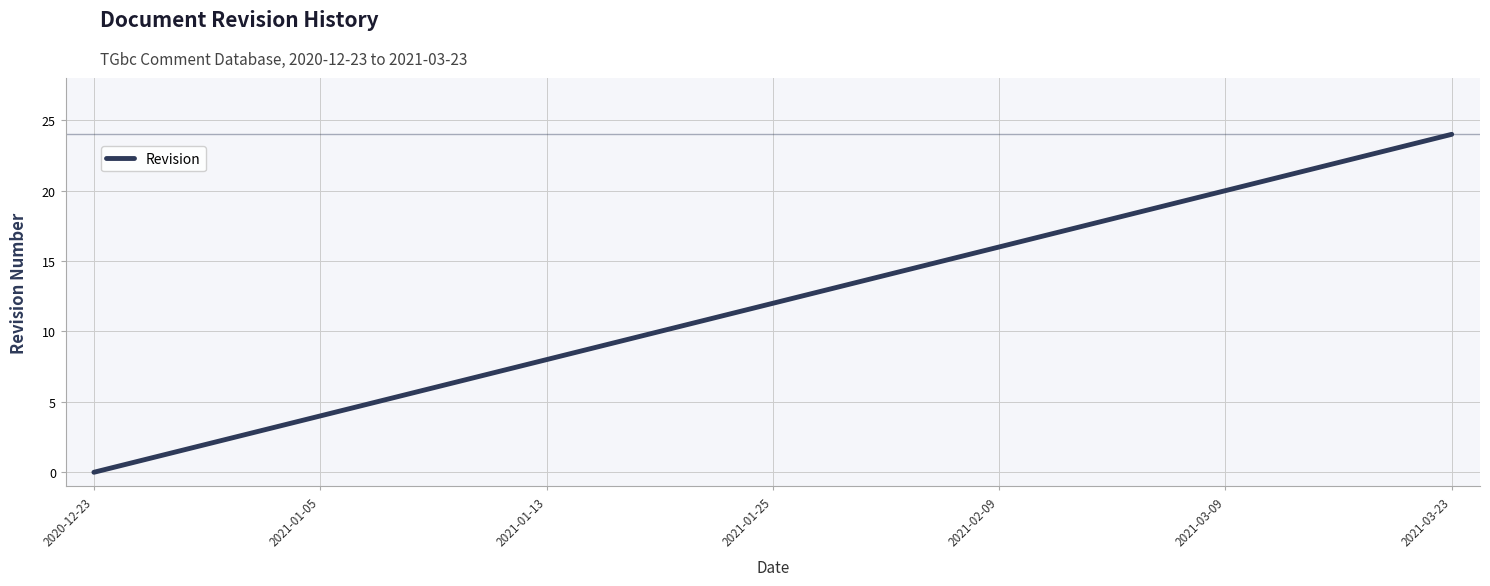

What is the maximum value shown in the chart?

24